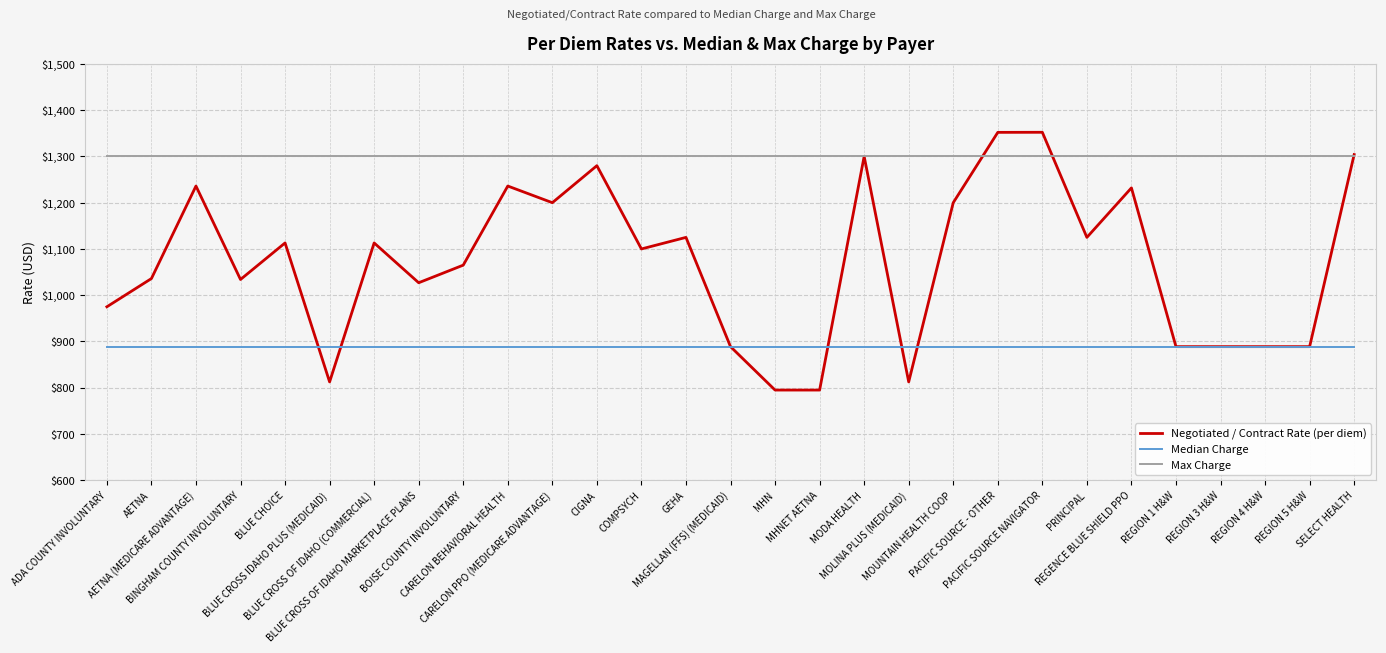

True or false: Median Charge and Negotiated / Contract Rate (per diem) intersect in this chart.

True